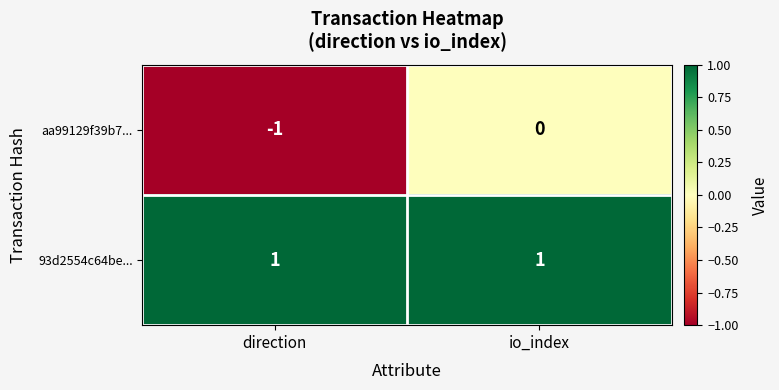

At how many categories does at least one series exceed 0?

2